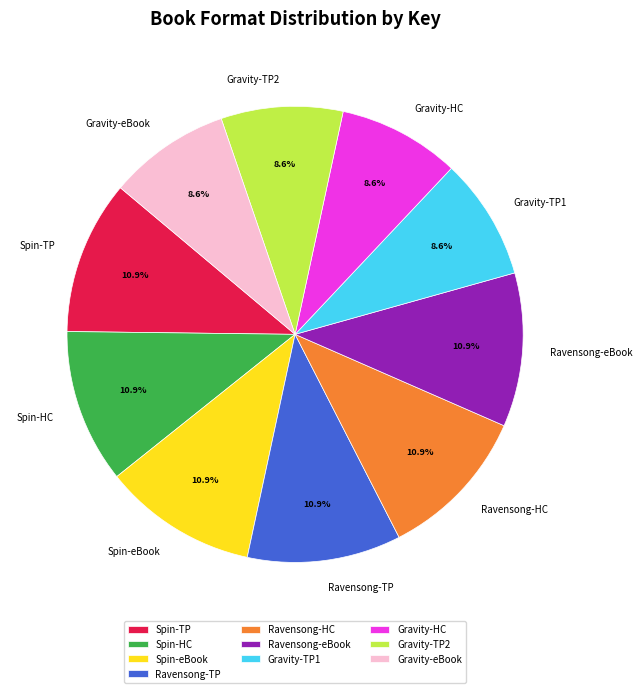

Is there a majority slice in this chart?

No